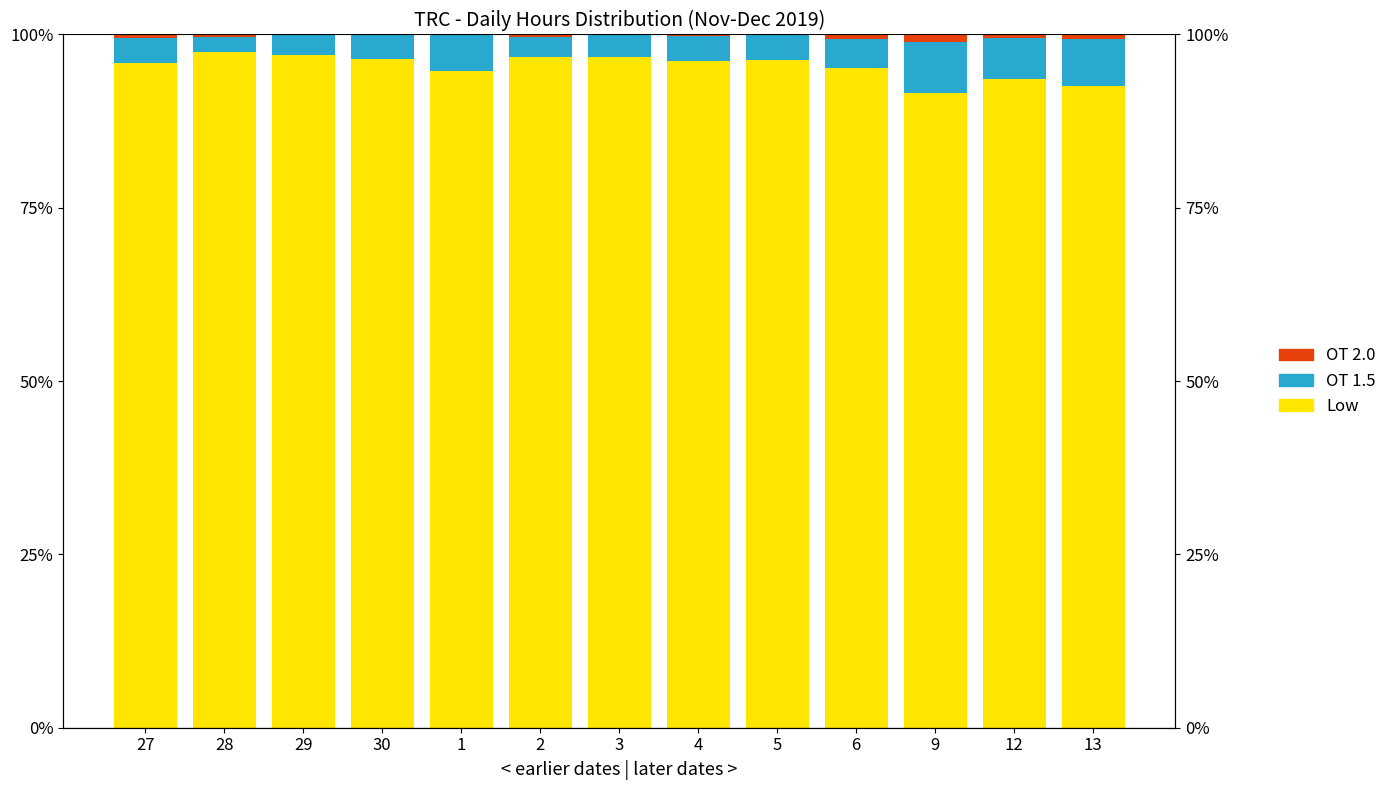

Rank the series at 5 from highest to lowest value.

Low, OT 1.5, OT 2.0